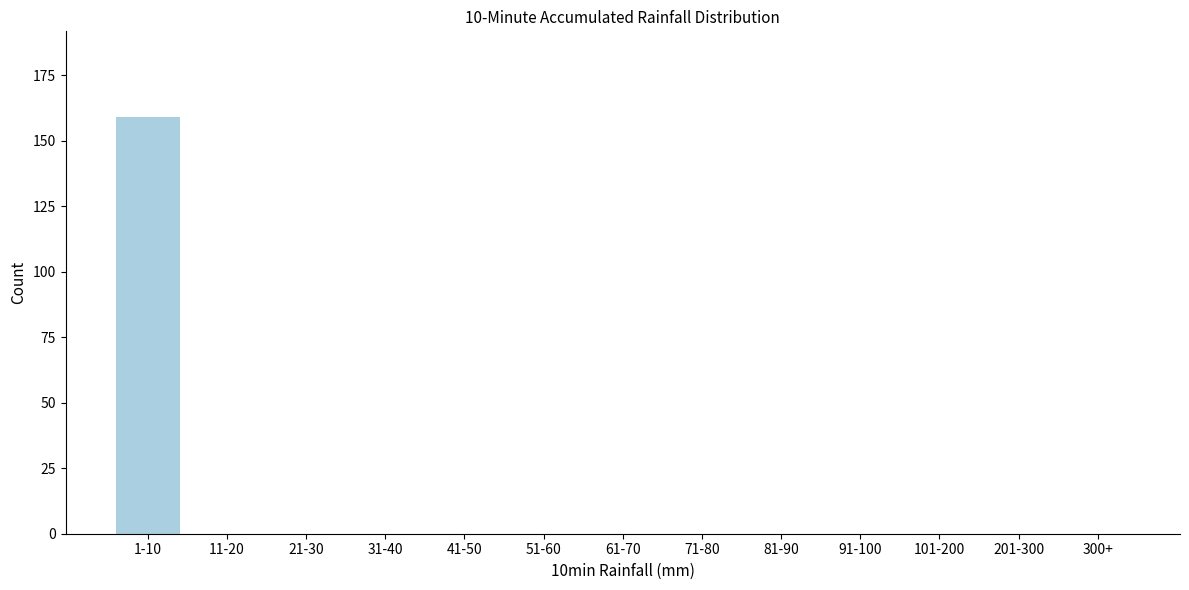

Reading left to right, what are all the values shown in this chart?

1-10=159	11-20=0	21-30=0	31-40=0	41-50=0	51-60=0	61-70=0	71-80=0	81-90=0	91-100=0	101-200=0	201-300=0	300+=0